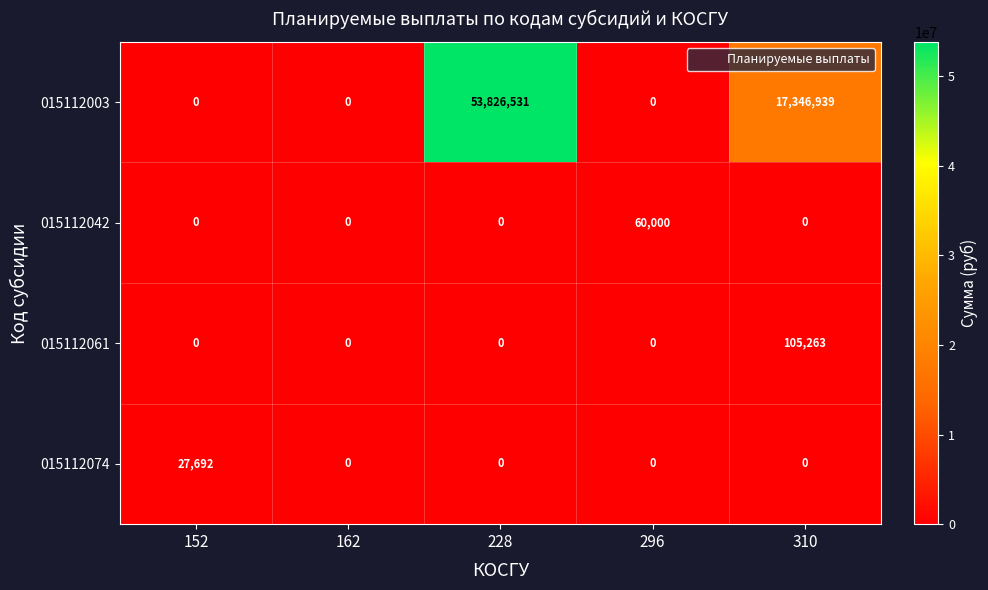

Reading left to right, transcribe all the data shown in this chart.

015112003: 152=0	162=0	228=53826531	296=0	310=17346939
015112042: 152=0	162=0	228=0	296=60000	310=0
015112061: 152=0	162=0	228=0	296=0	310=105263
015112074: 152=27692	162=0	228=0	296=0	310=0